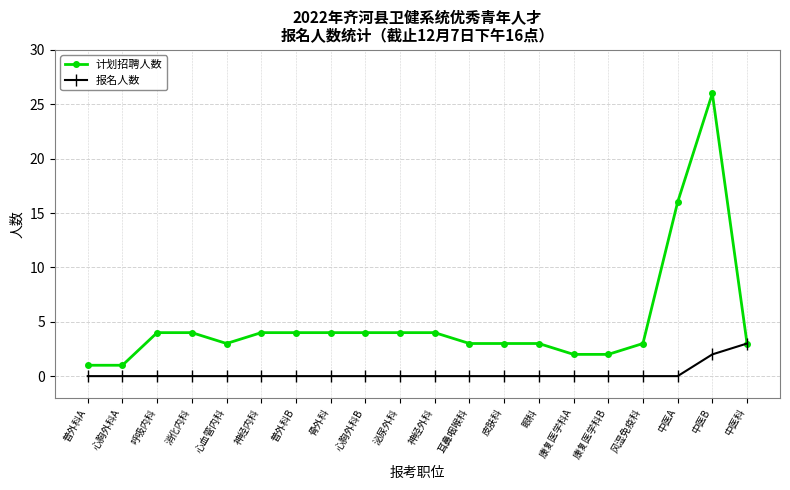

At which category is the sum across all series the highest?

中医B